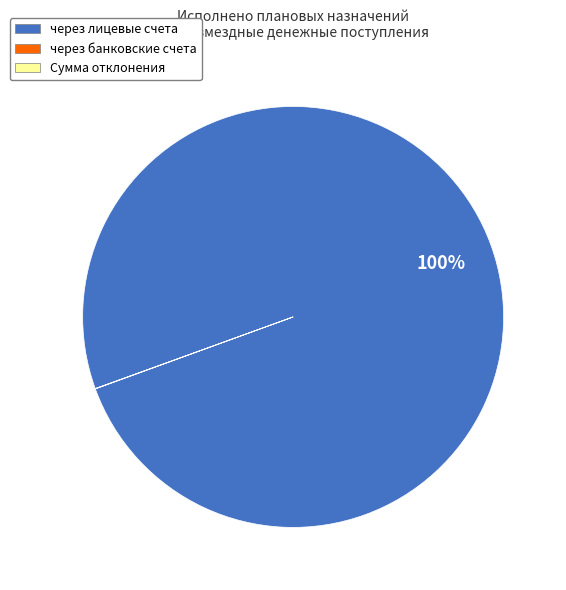

To the nearest percent, what is the difference between the largest and smallest slice percentages?

100%